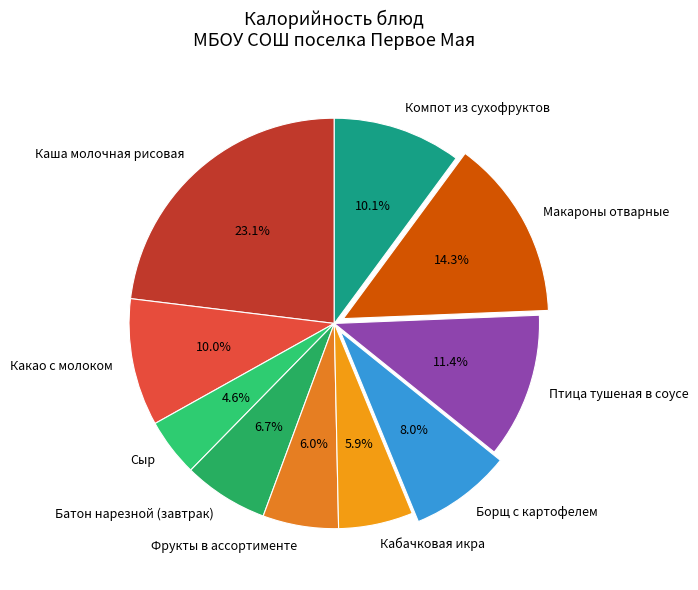

Which has a higher value, Макароны отварные or Кабачковая икра?

Макароны отварные